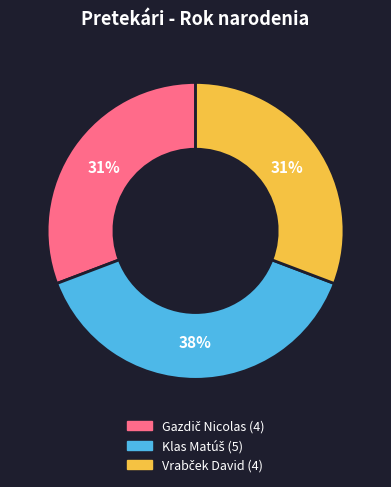

How many segments does this pie chart have?

3